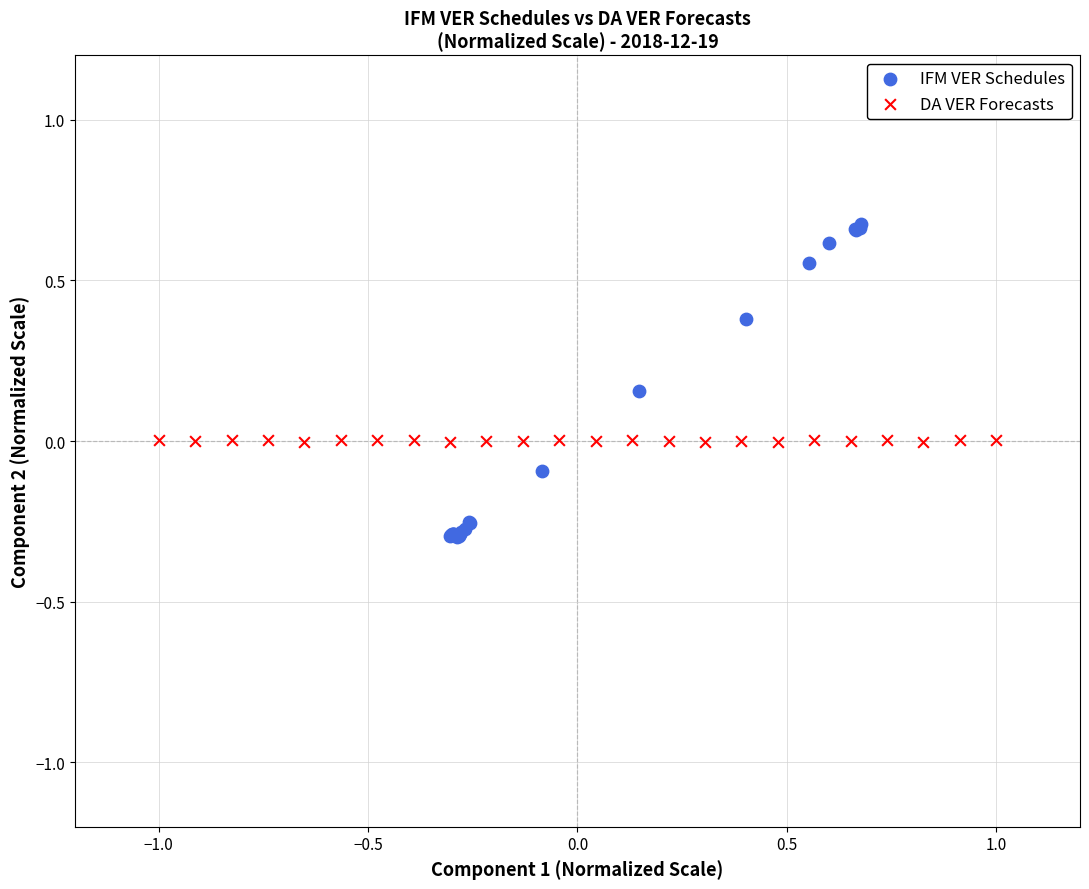

Which series reaches the minimum Y coordinate?

IFM VER Schedules